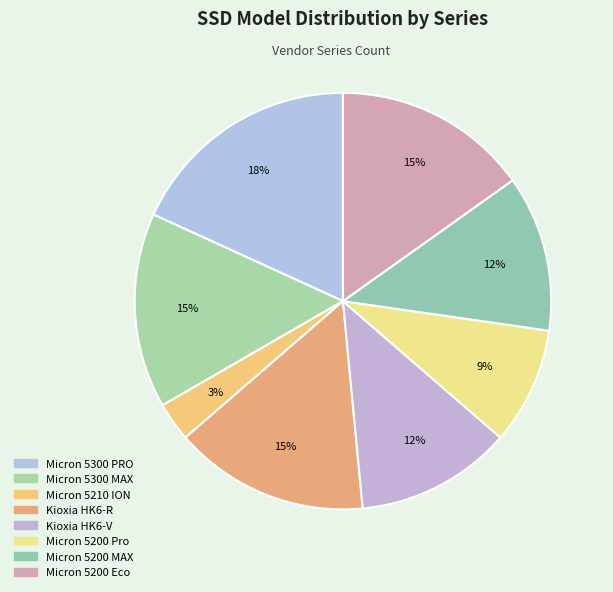

Which has a higher value, Micron 5300 MAX or Micron 5200 Eco?

Micron 5300 MAX